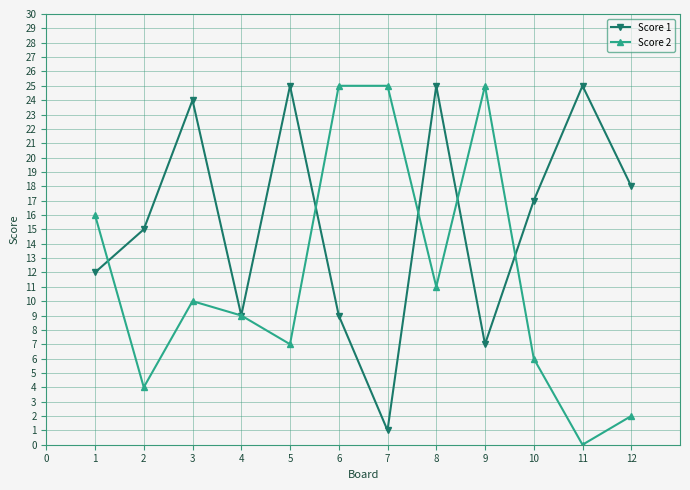

What is the total value across all series at 6?

34